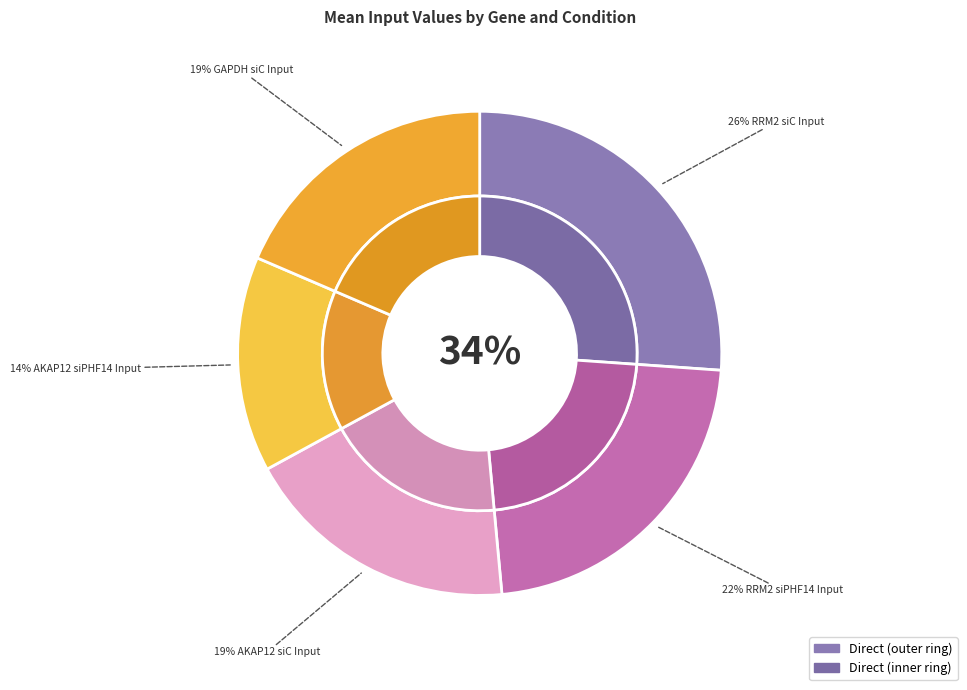

What is the largest slice in the pie chart?

RRM2 siC Input